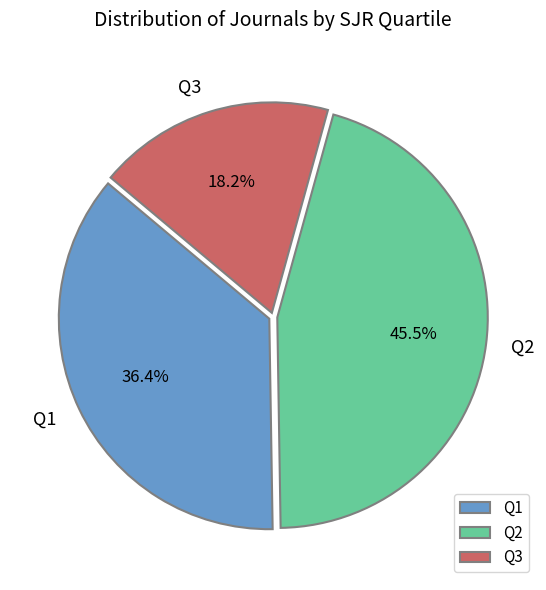

Rank the categories by value from highest to lowest.

Q2, Q1, Q3